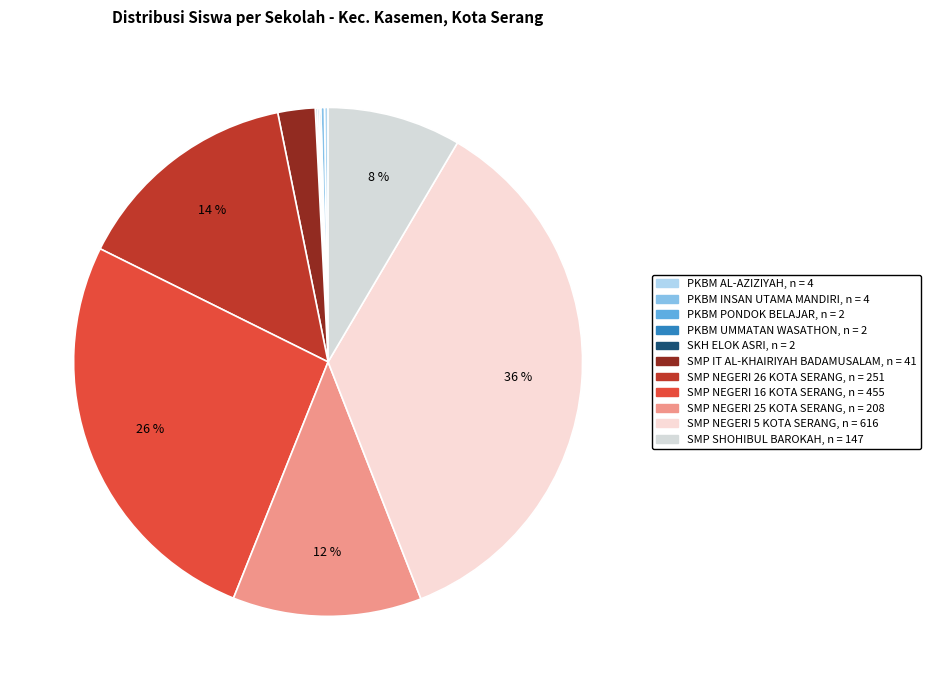

True or false: SMP NEGERI 5 KOTA SERANG accounts for 26% of the total.

False